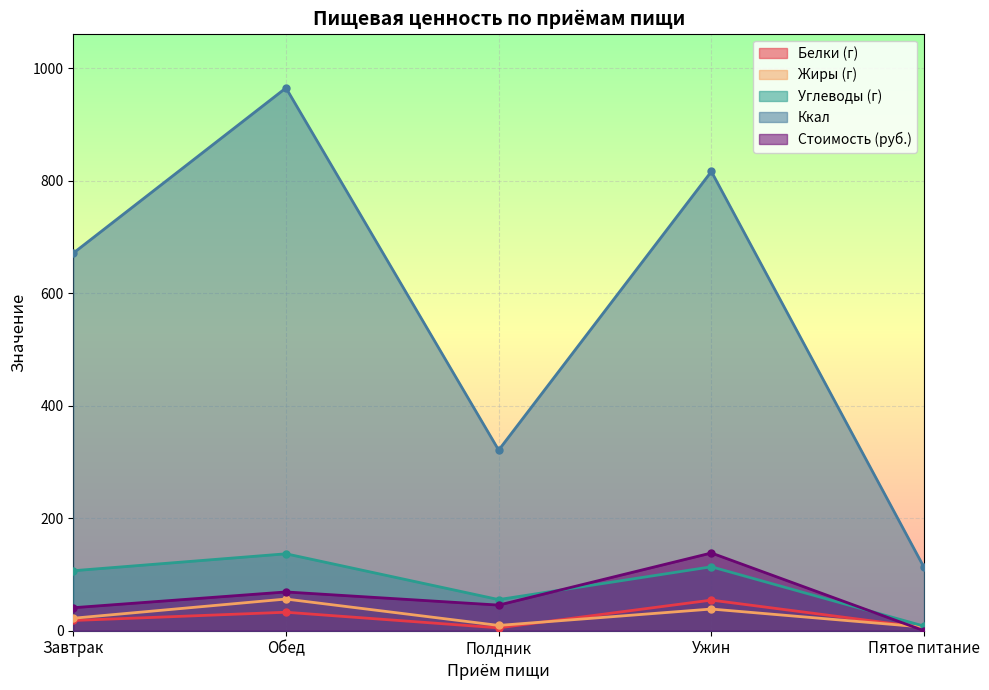

Which category has the highest value in the Жиры (г) series?

Обед